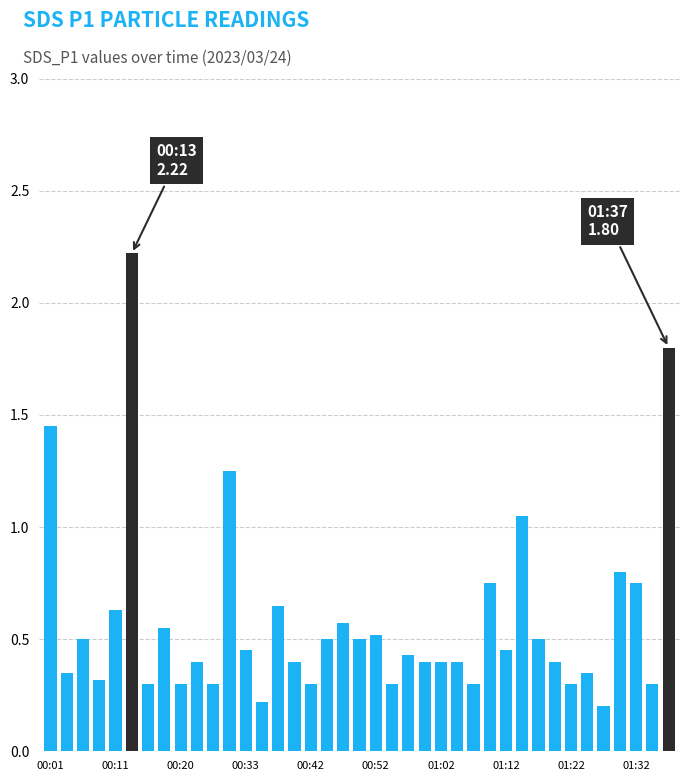

What is the maximum value shown in the chart?

2.2